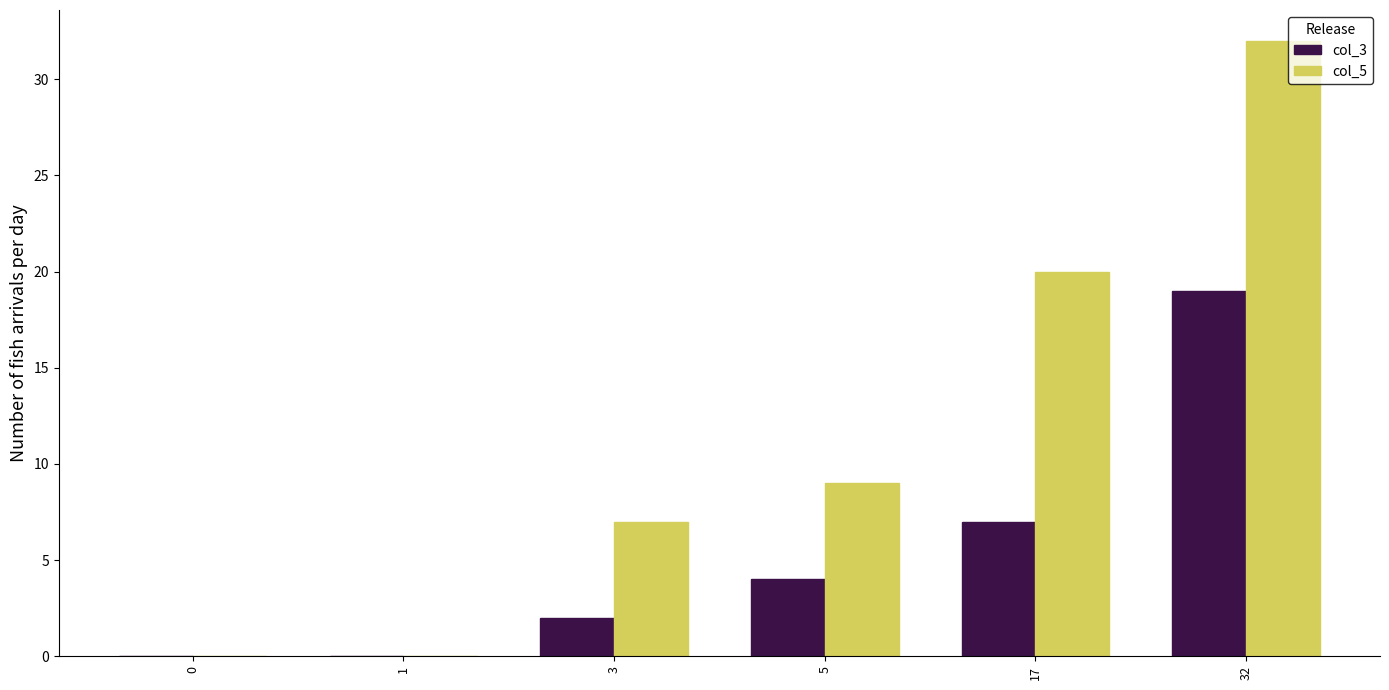

How many series are shown in this chart?

2